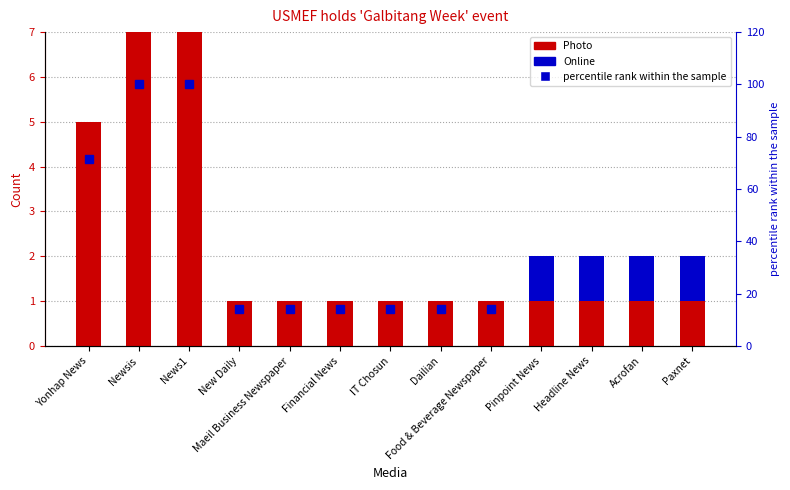

What is the total value across all series at Pinpoint News?

30.6